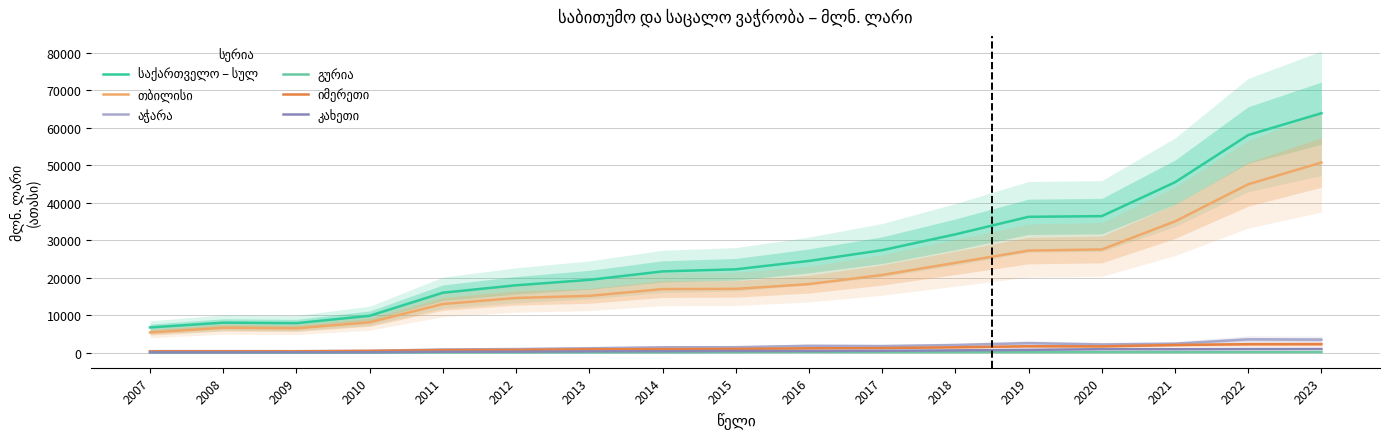

What is the difference between the საქართველო – სულ values at 2012 and 2008?

9962.1